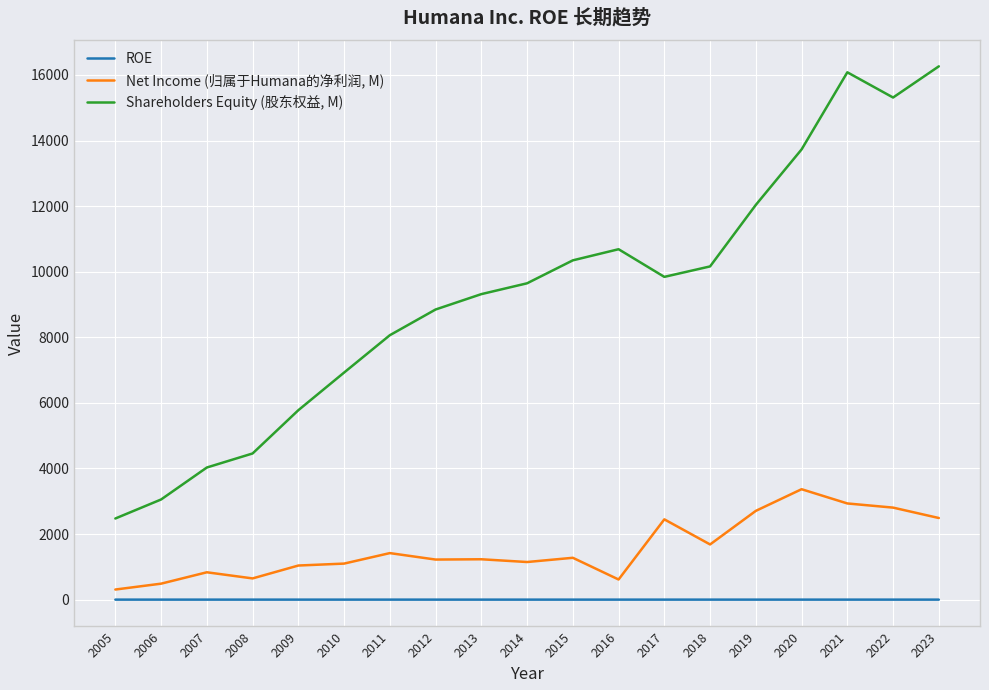

How many distinct data groups are displayed?

3